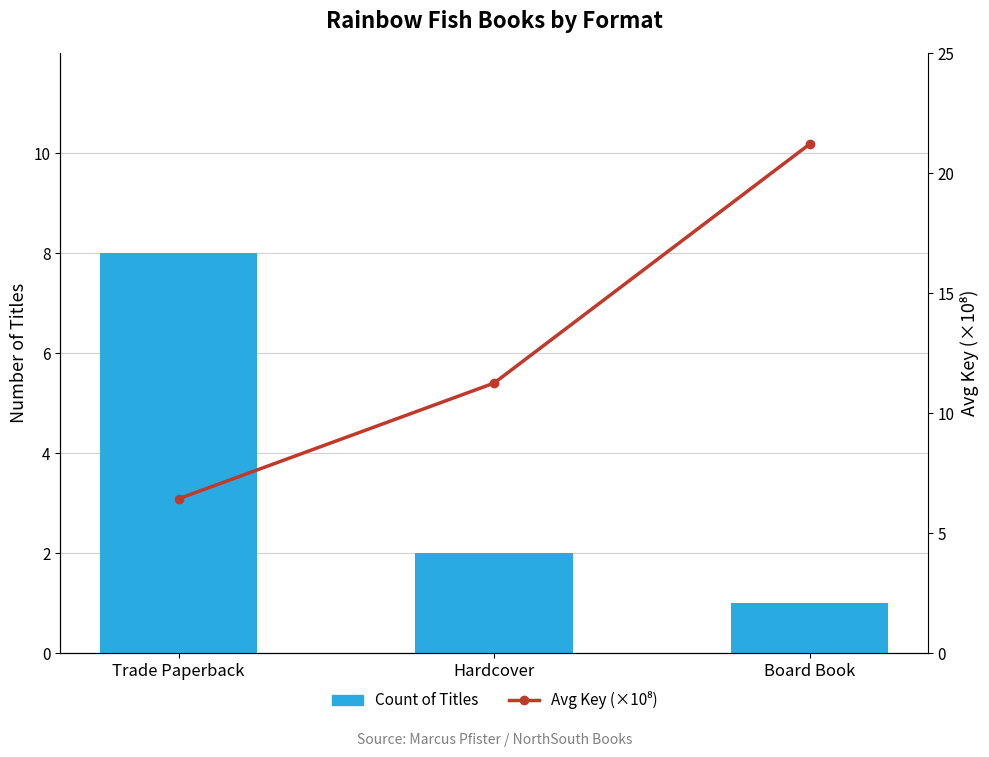

At which label does Avg Key (×10⁸) first exceed 11?

Hardcover